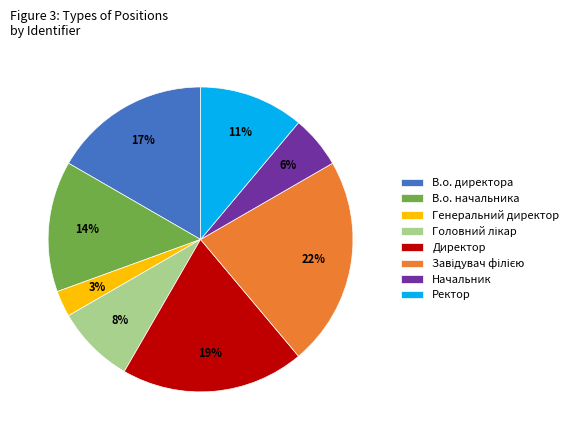

What percentage is the Ректор slice, to the nearest percent?

11%